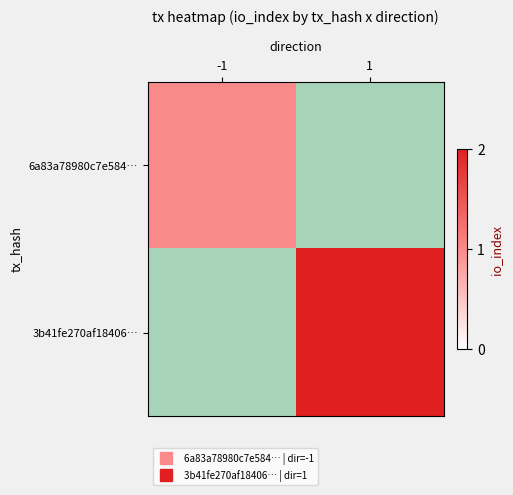

Count the number of data series in this chart.

2